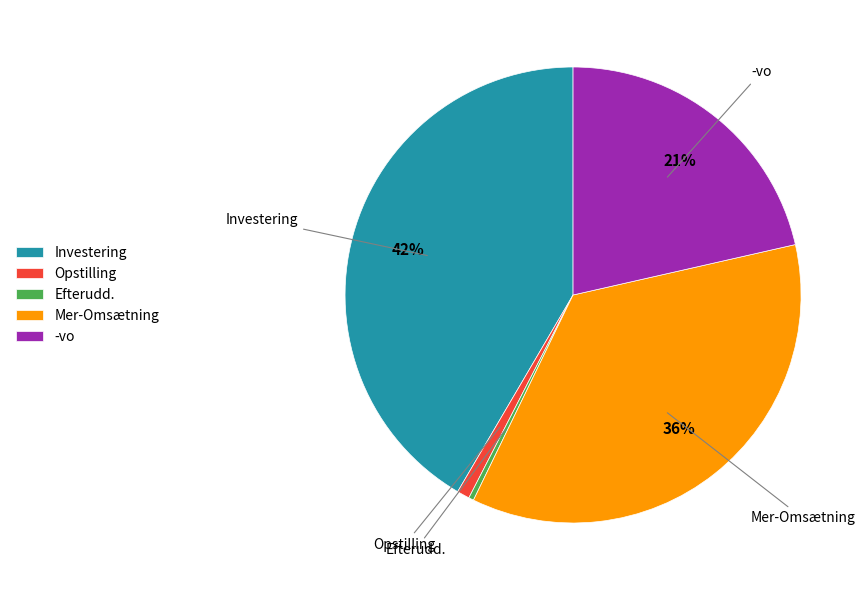

Do Mer-Omsætning and -vo together represent more than half of the pie?

Yes